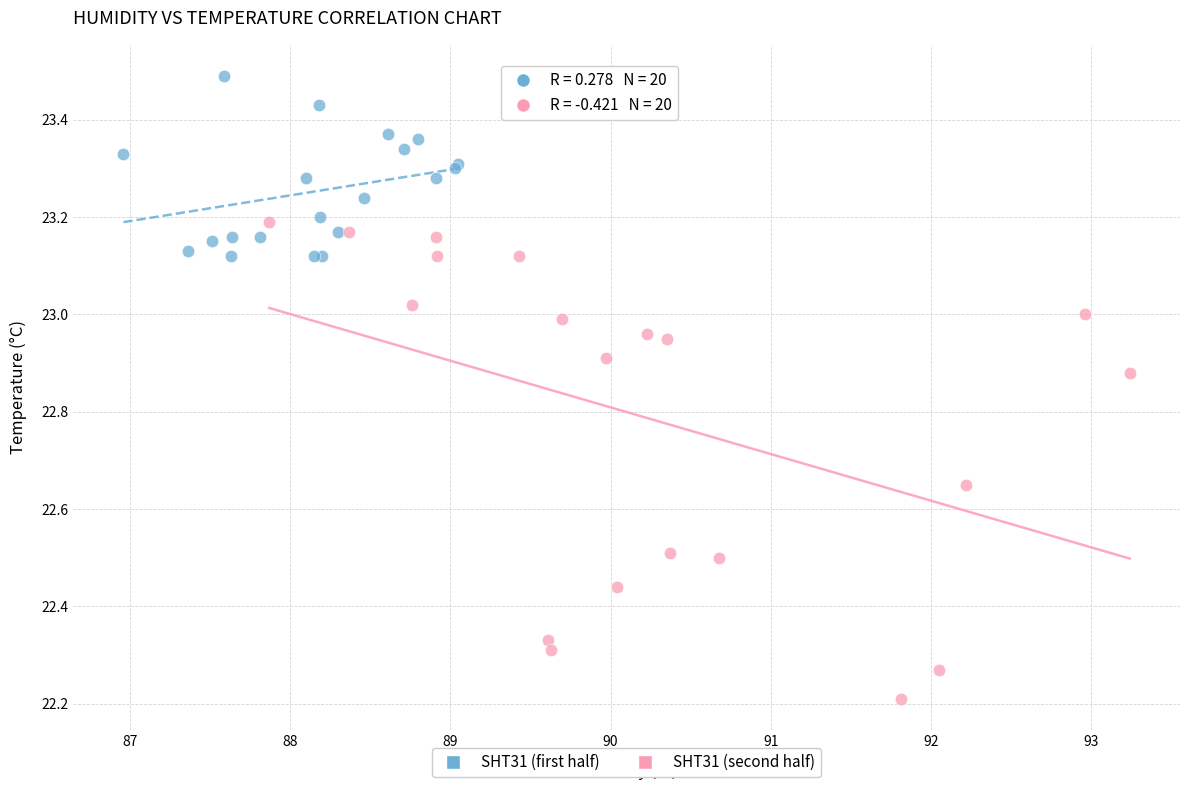

Which series reaches the minimum Y coordinate?

SHT31 (second half)